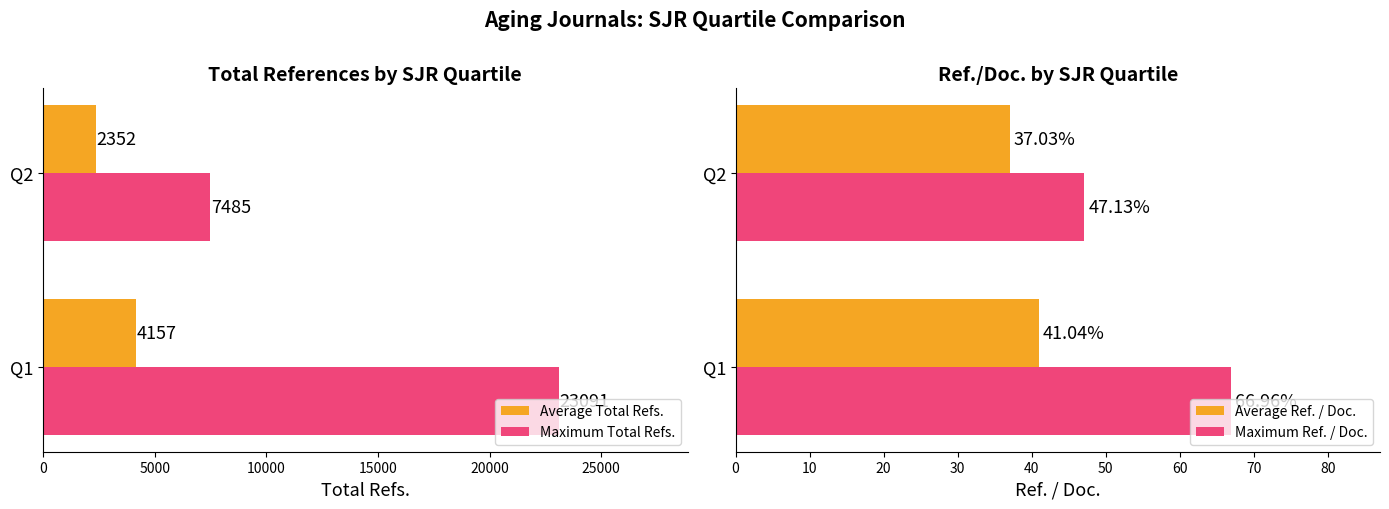

How many series are shown in this chart?

4